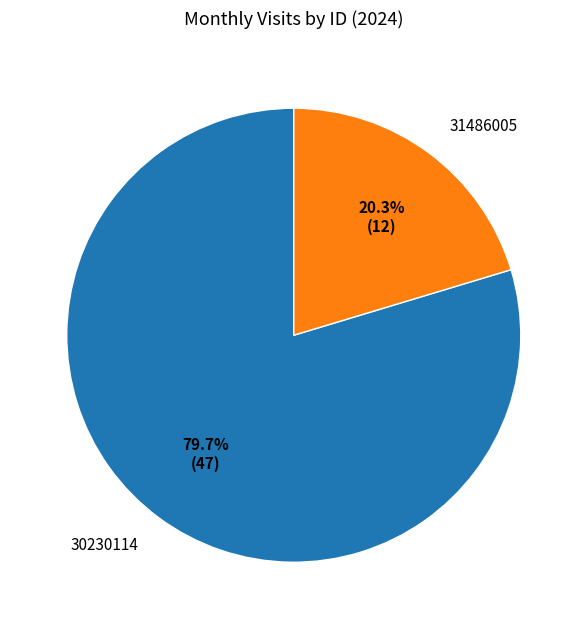

Between 30230114 and 31486005, which is larger?

30230114